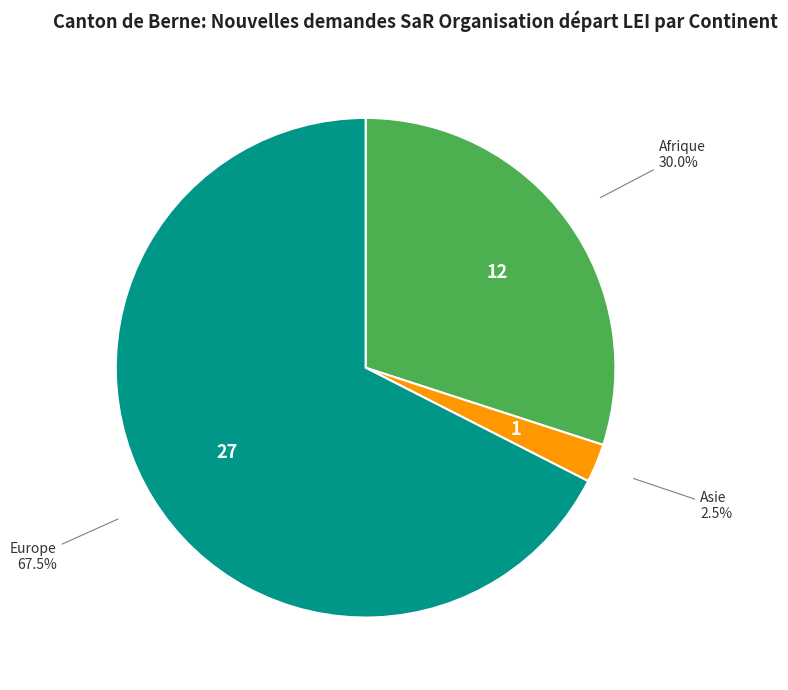

What is the ratio of the value at Europe to the value at Asie?

27.0